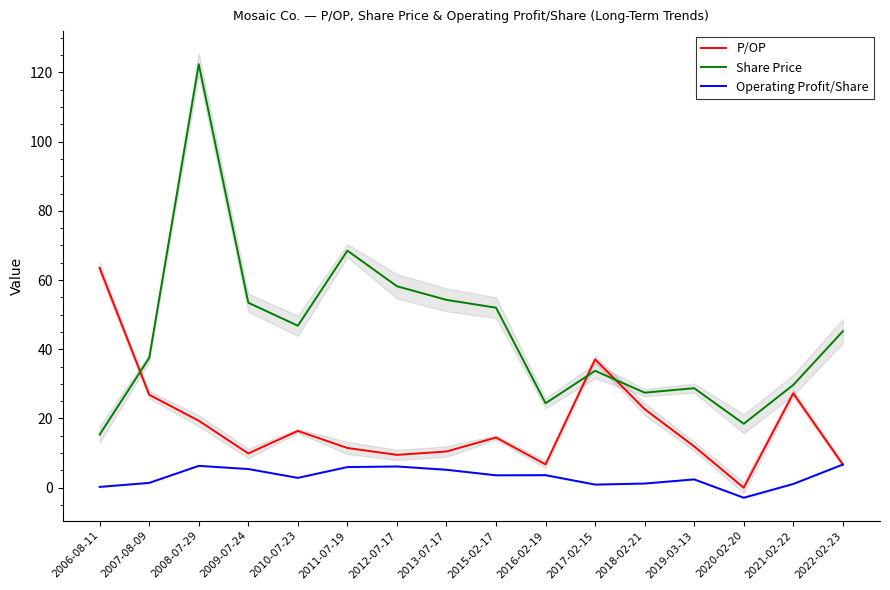

Is the value of Operating Profit/Share at 2006-08-11 greater than the value of Share Price at 2022-02-23?

No